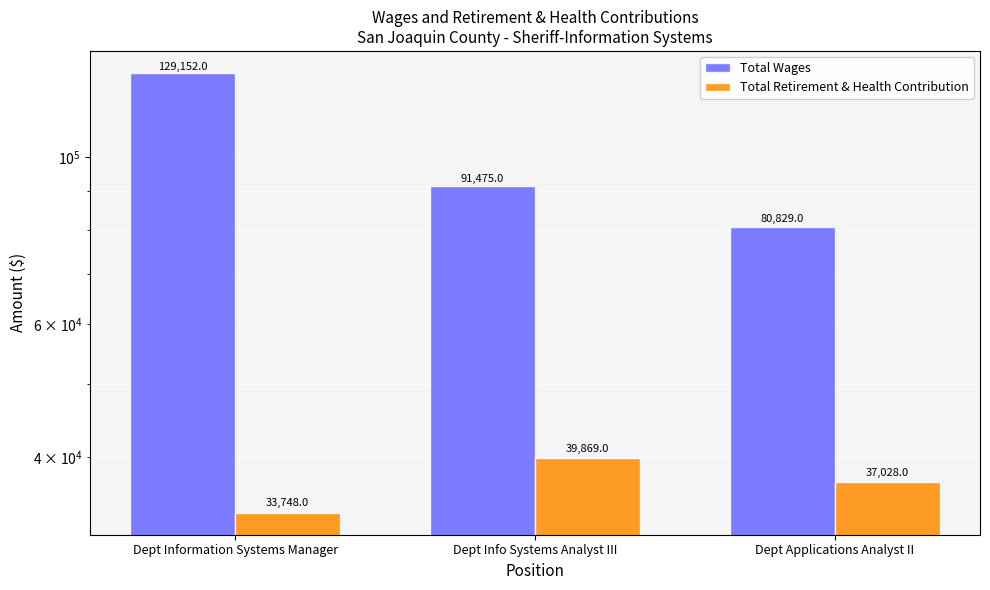

Are the bars grouped side by side (vs. stacked)?

Yes